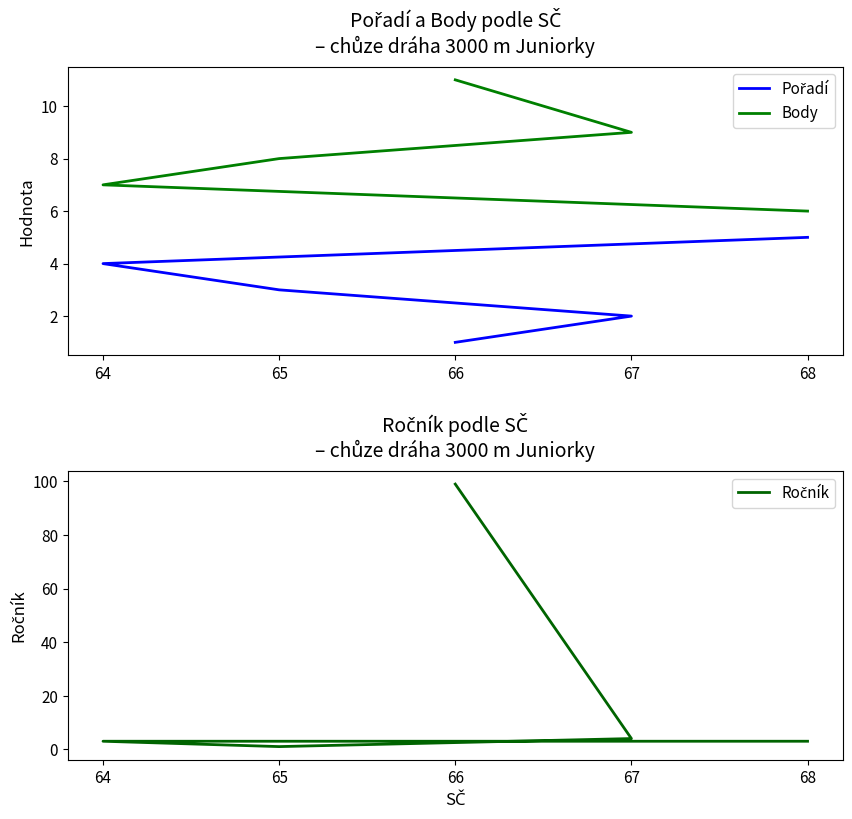

Where is Body nearest to the value 8?

65